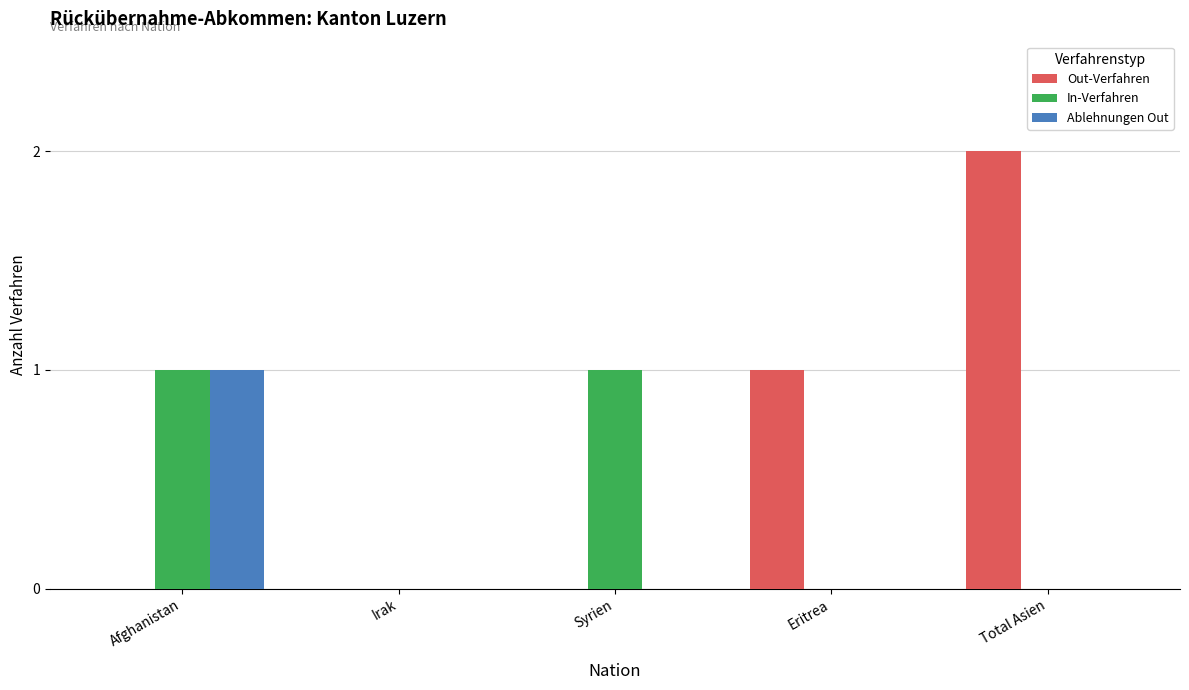

How many data points does each series have?

5